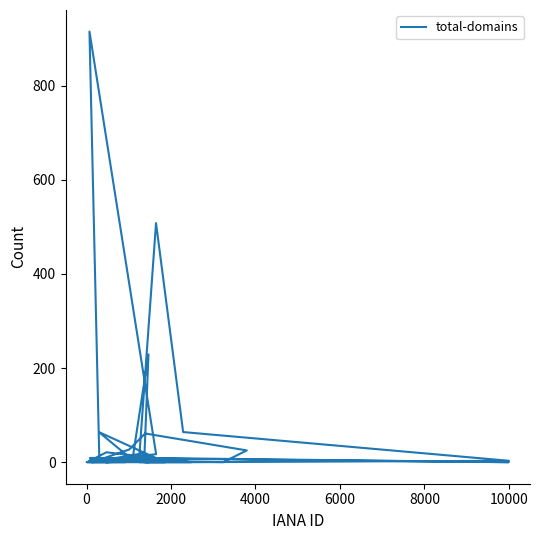

How many lines are shown in the chart?

1